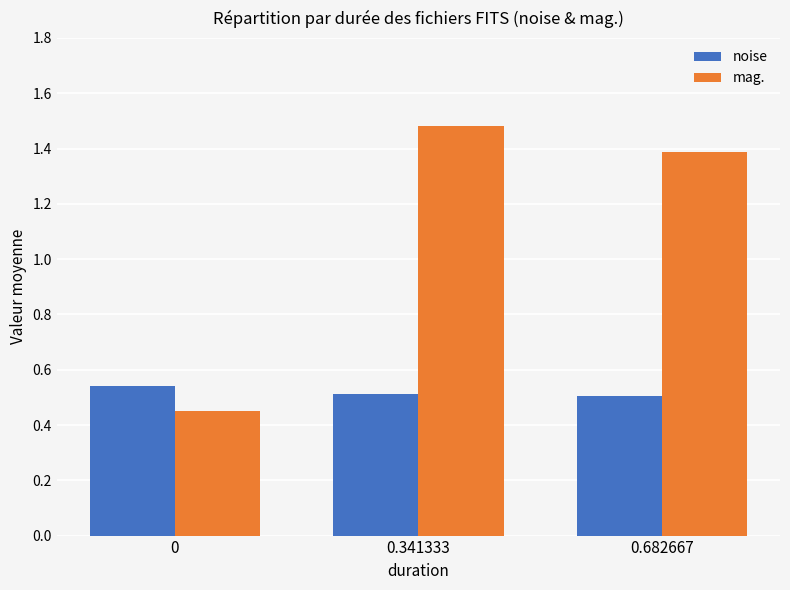

Which series has the largest range (max minus min)?

mag.